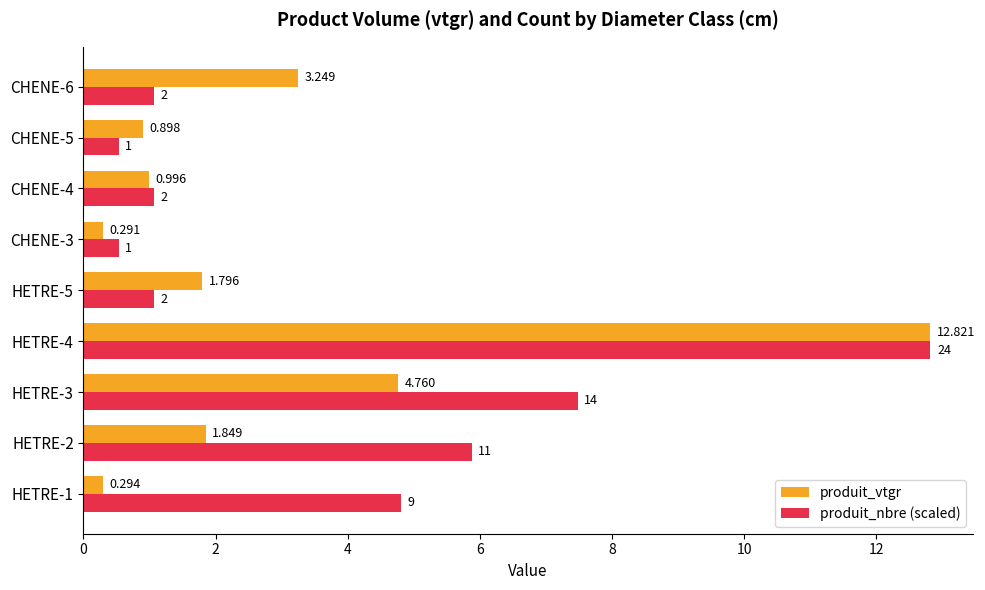

Which series has the largest total across all categories?

produit_nbre (scaled)